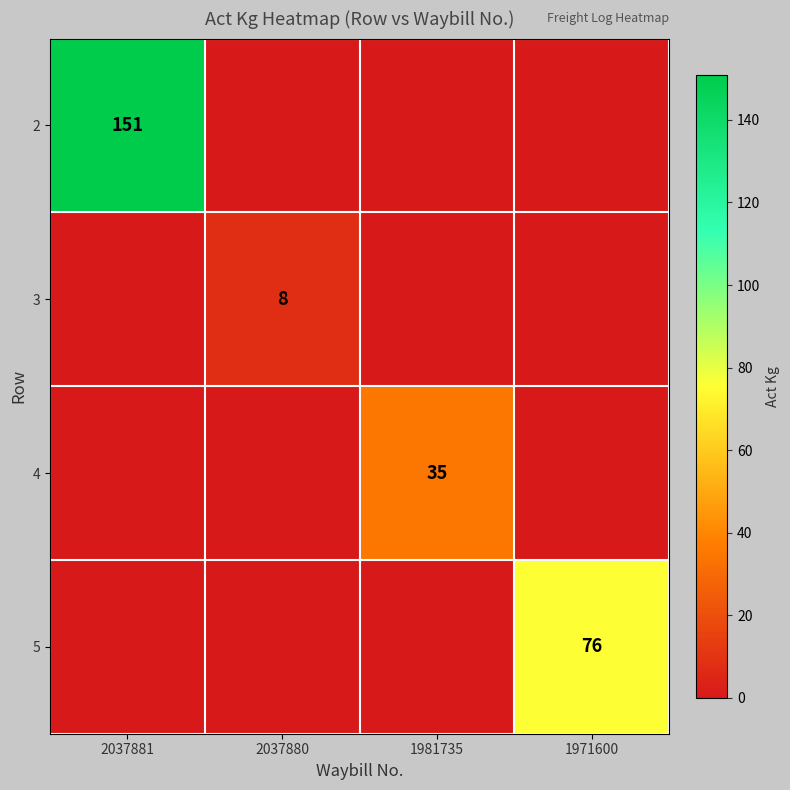

What is the maximum value shown in the chart?

151